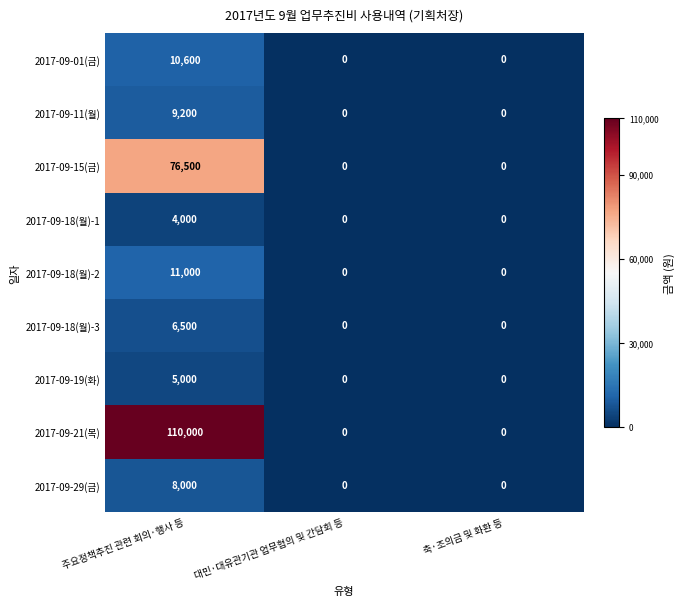

How many 2017-09-18(월)-3 values are between 0 and 6500?

3